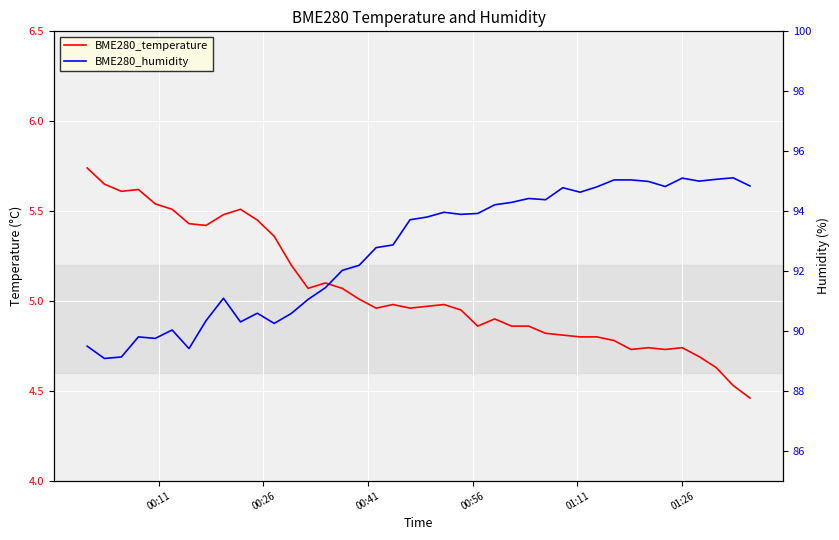

What is the average value of the BME280_temperature series?

5.1